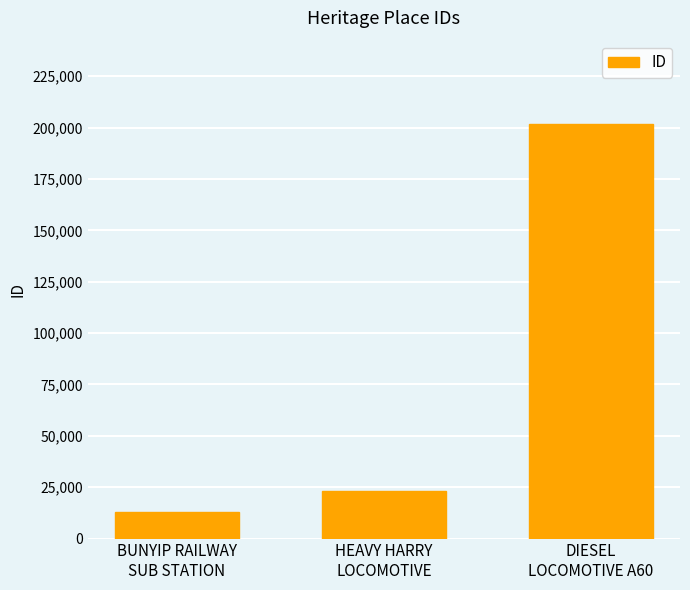

What is the difference between the values at DIESEL
LOCOMOTIVE A60 and BUNYIP RAILWAY
SUB STATION?

189094